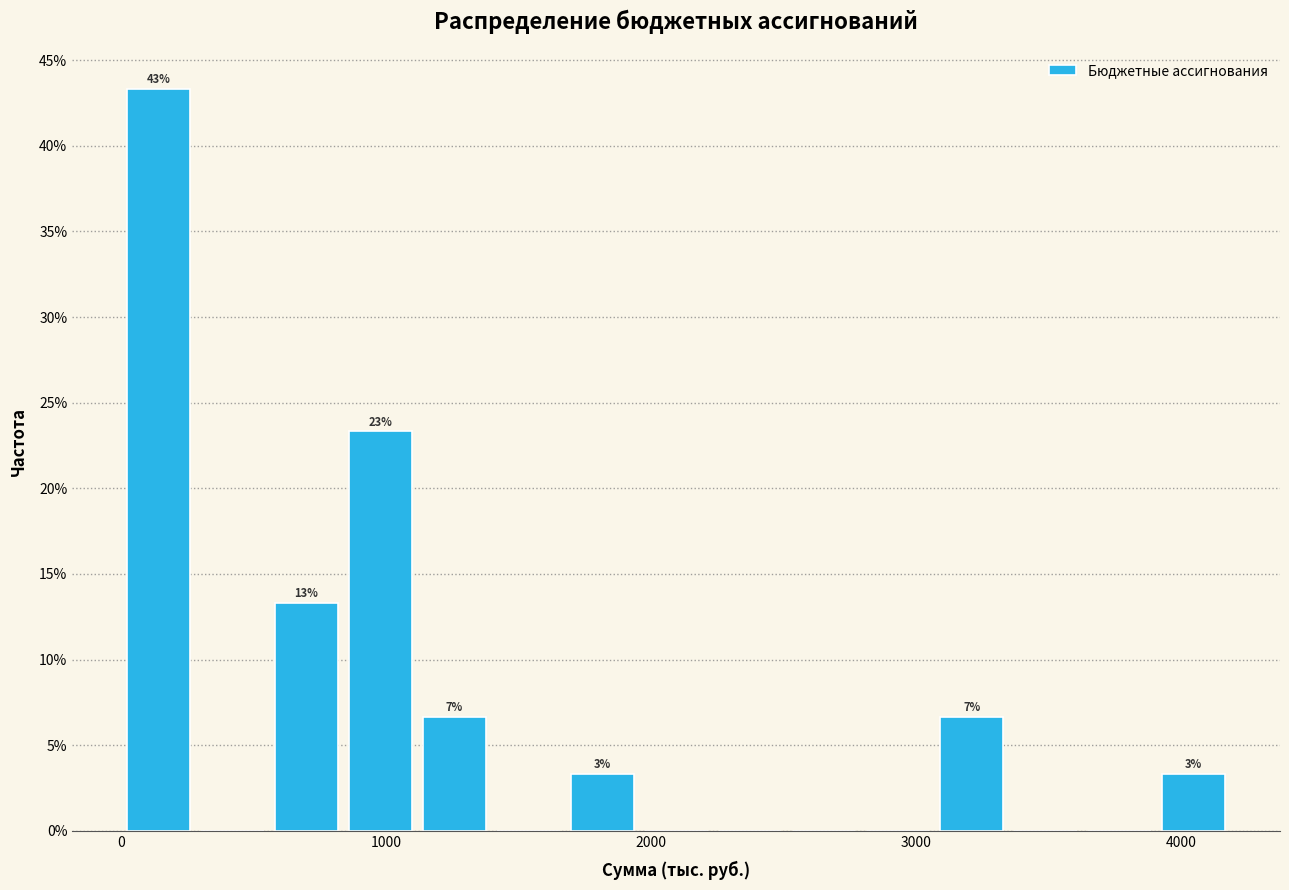

Read against the x-axis, roughly where is the centre of the tallest bar?

100